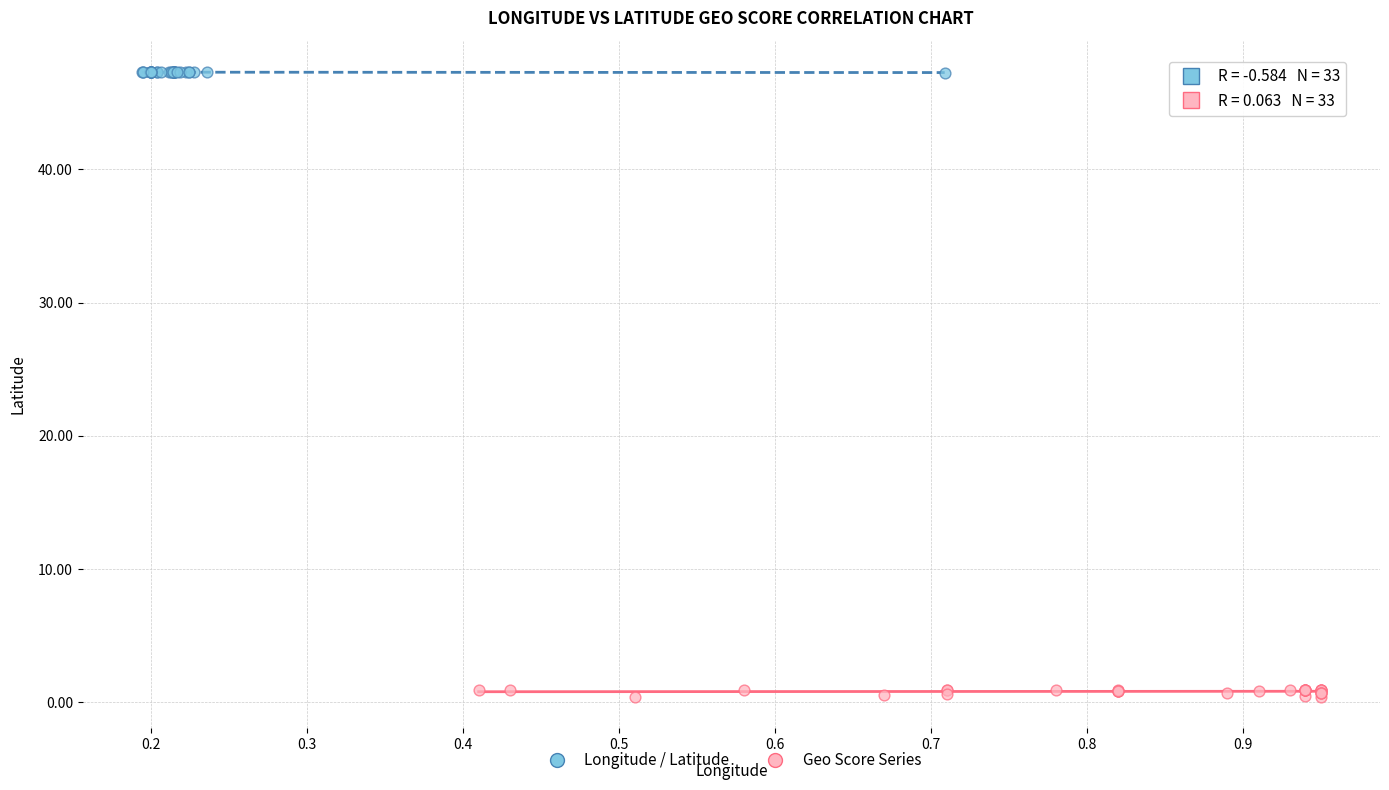

Which series contains the highest Y value?

Longitude / Latitude